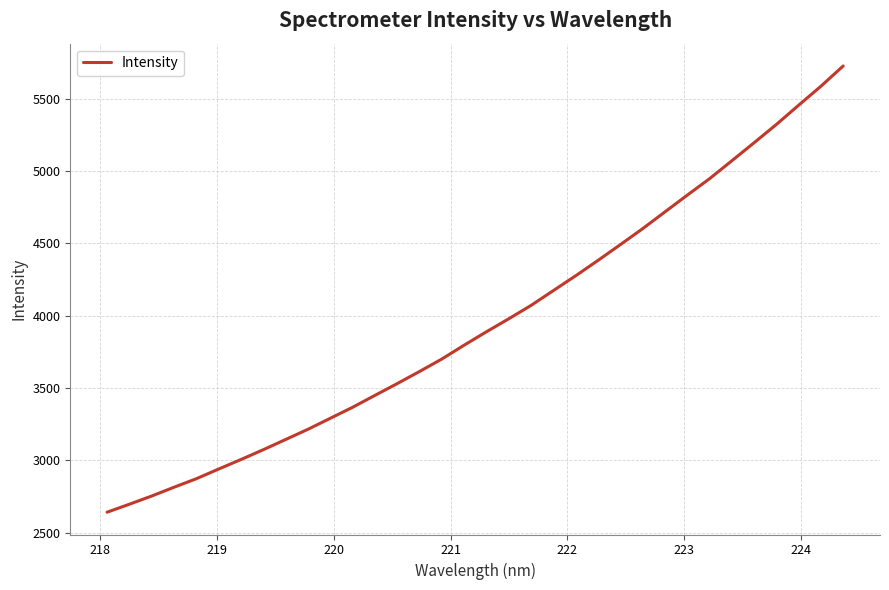

What is the average value?

3959.3